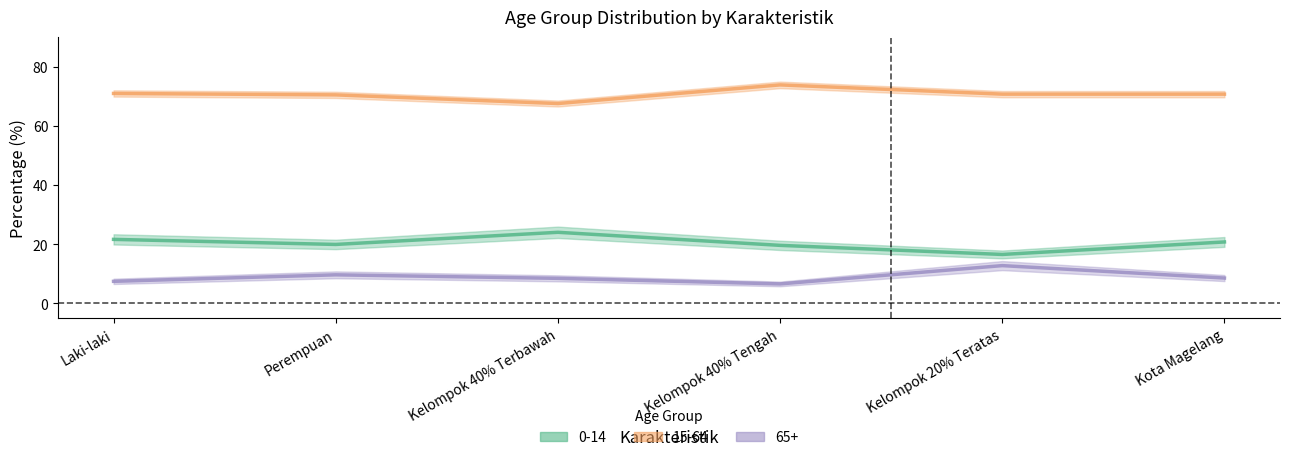

Is this an area chart (filled region under the line)?

No